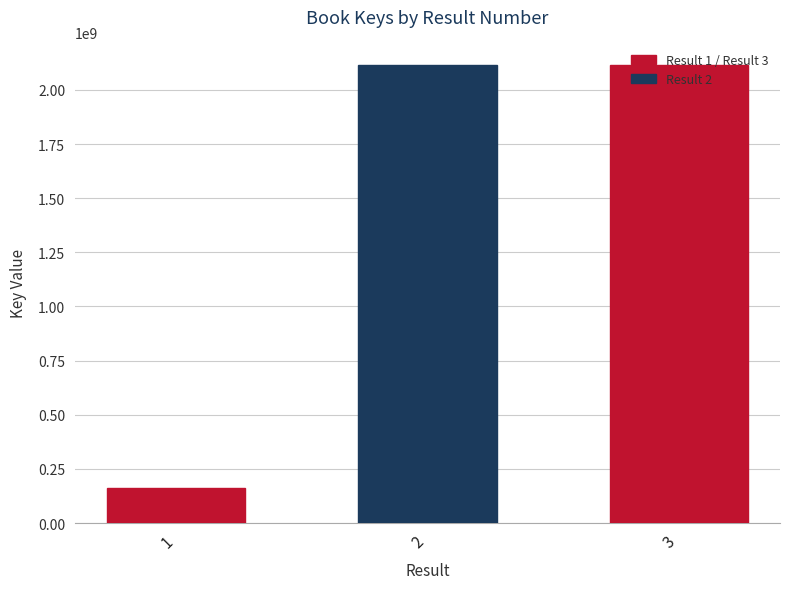

What is the maximum value shown in the chart?

2113105140